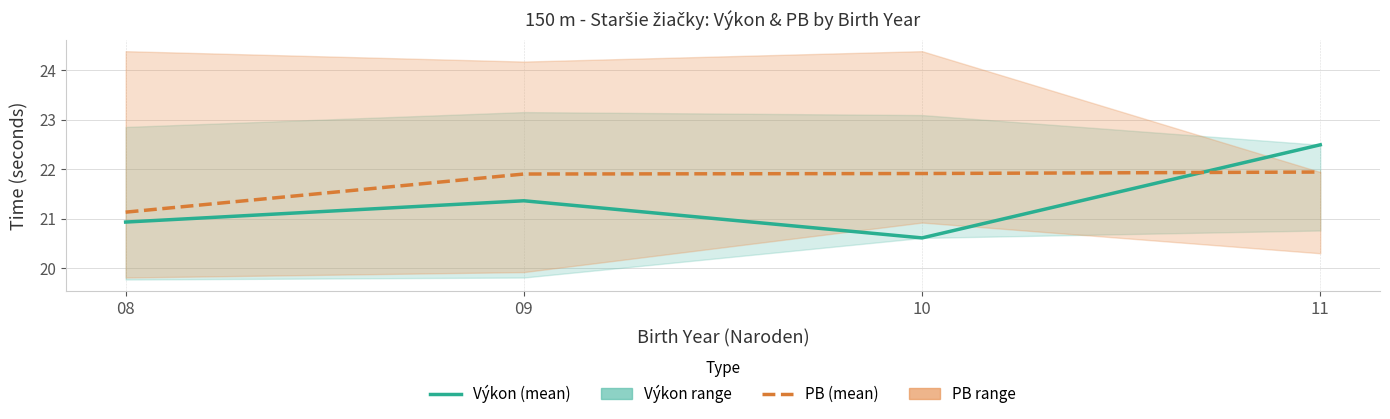

What is the maximum value for Výkon (mean)?

22.5